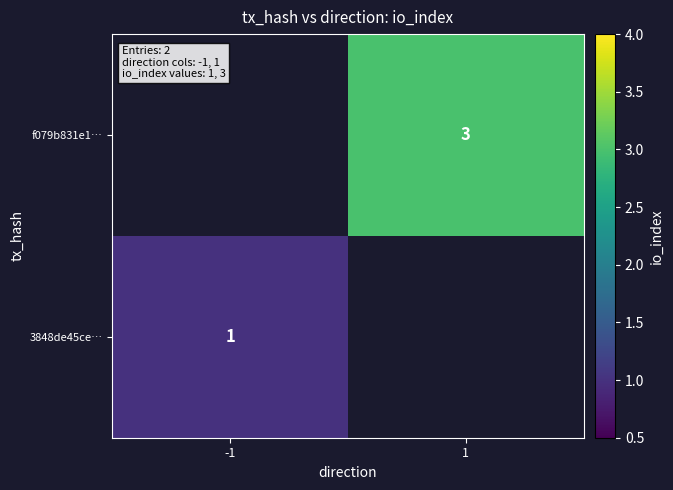

The 3848de45ce… series shows 1 at -1. True or false?

True